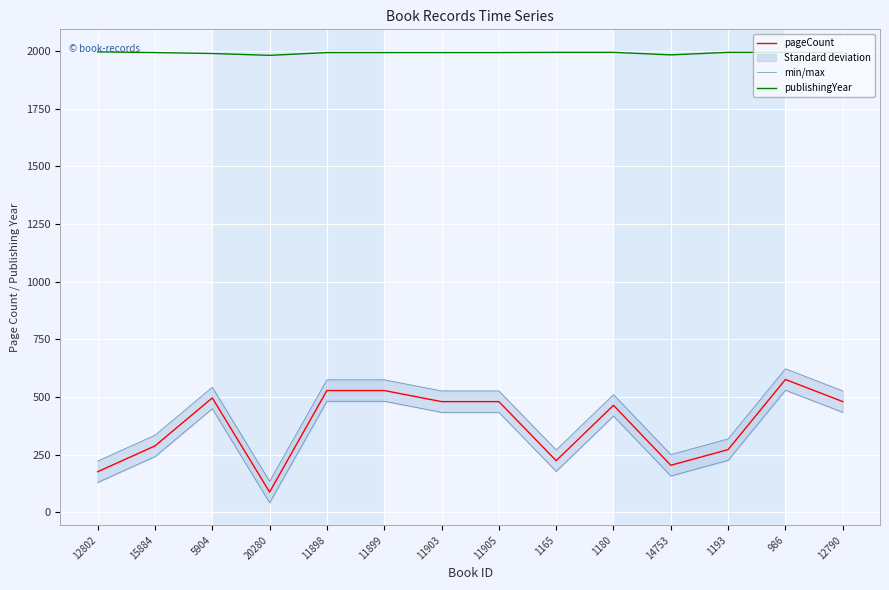

What is the label of the 1st point from the right?

12790